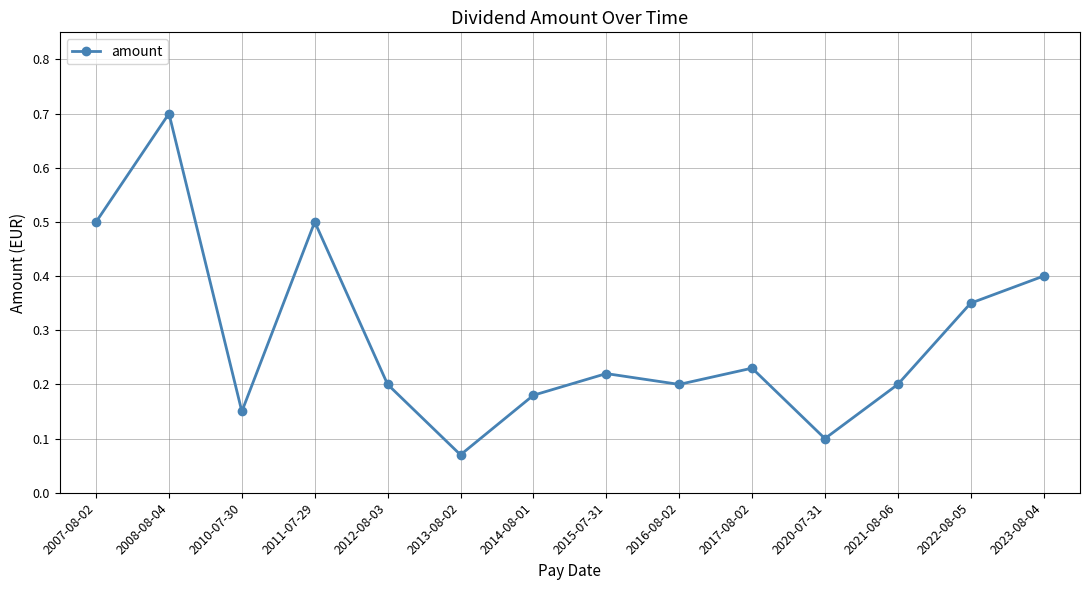

At which category does the data reach its first local peak?

2008-08-04